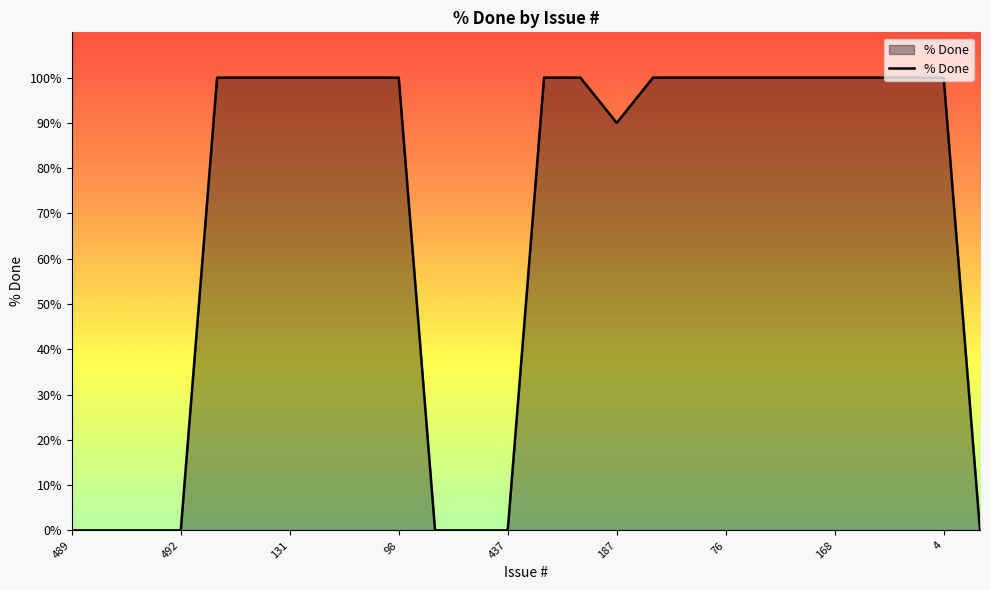

What is the difference between the maximum and minimum values?

100